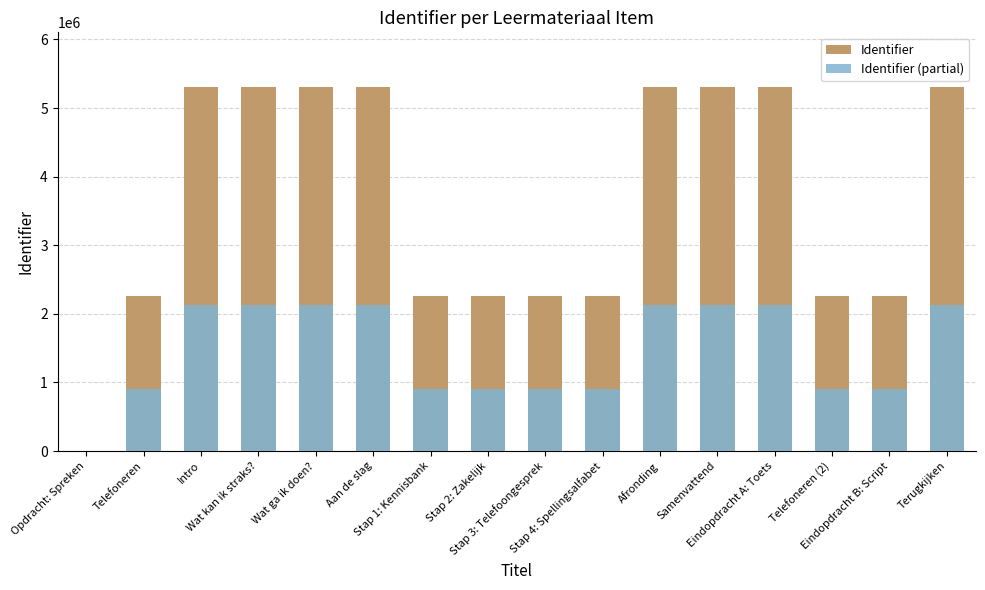

The value of Identifier at Opdracht: Spreken is -2947147.4. True or false?

False